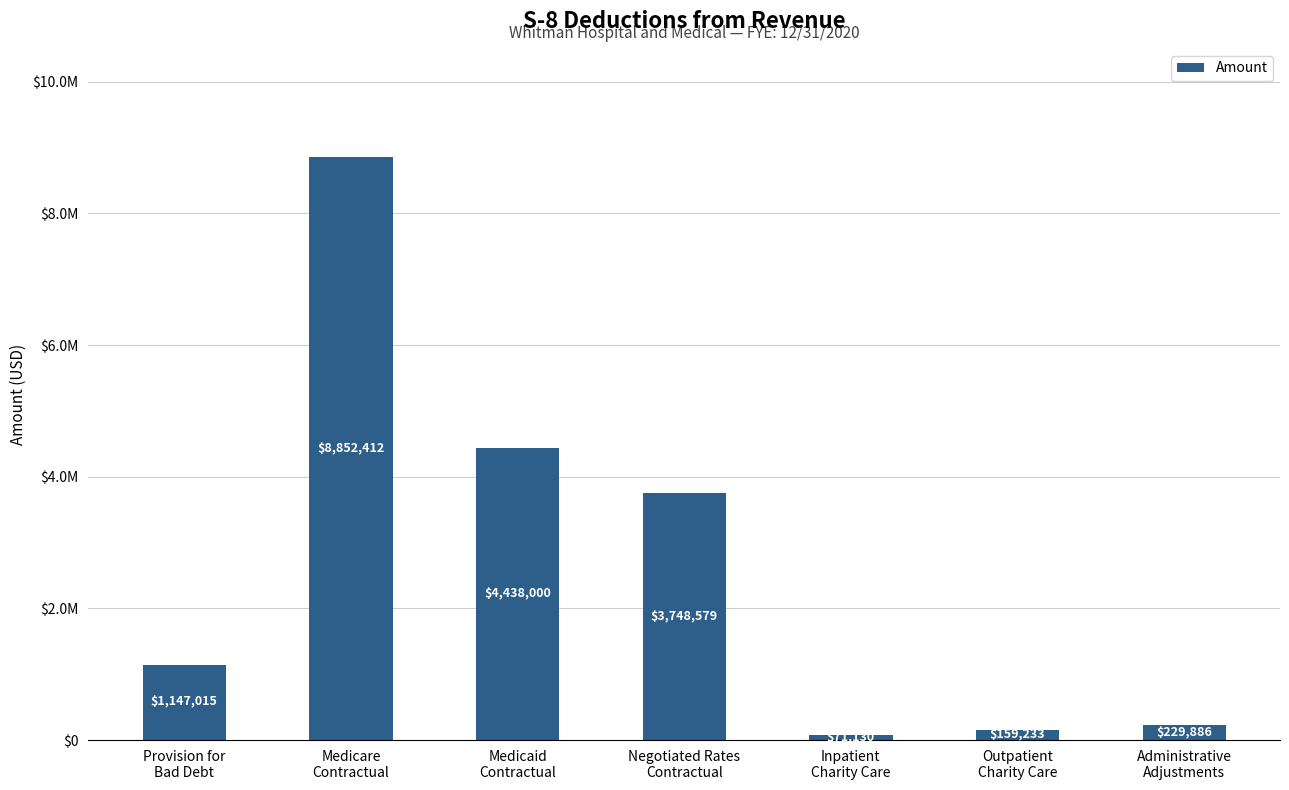

Are the bars grouped side by side (vs. stacked)?

No